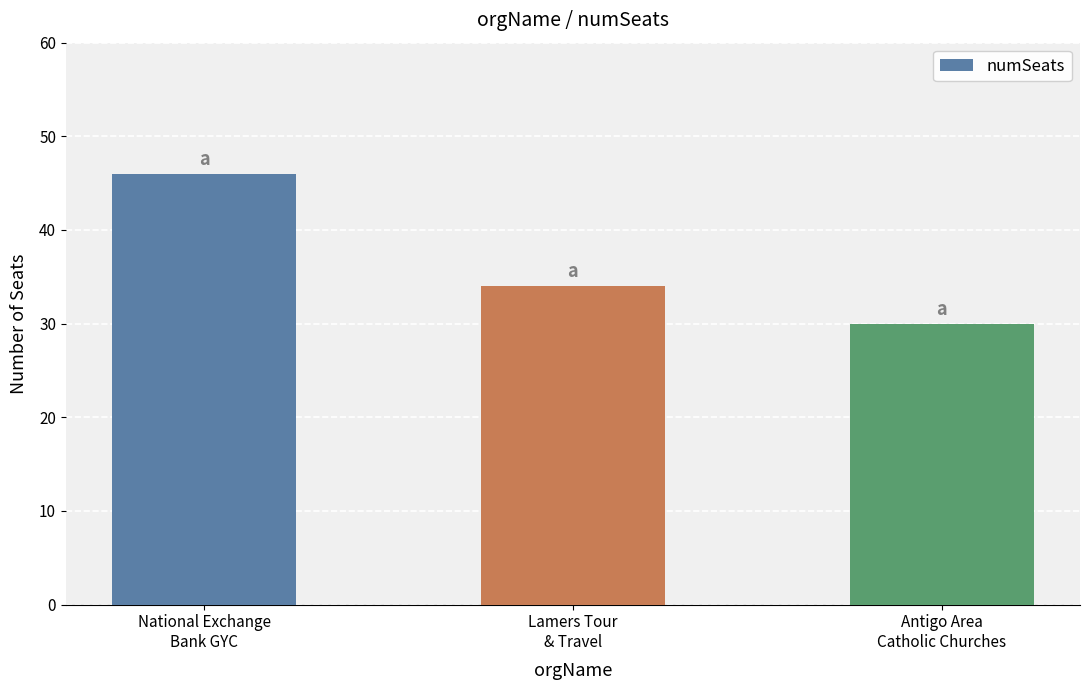

How many bars are there in total?

3